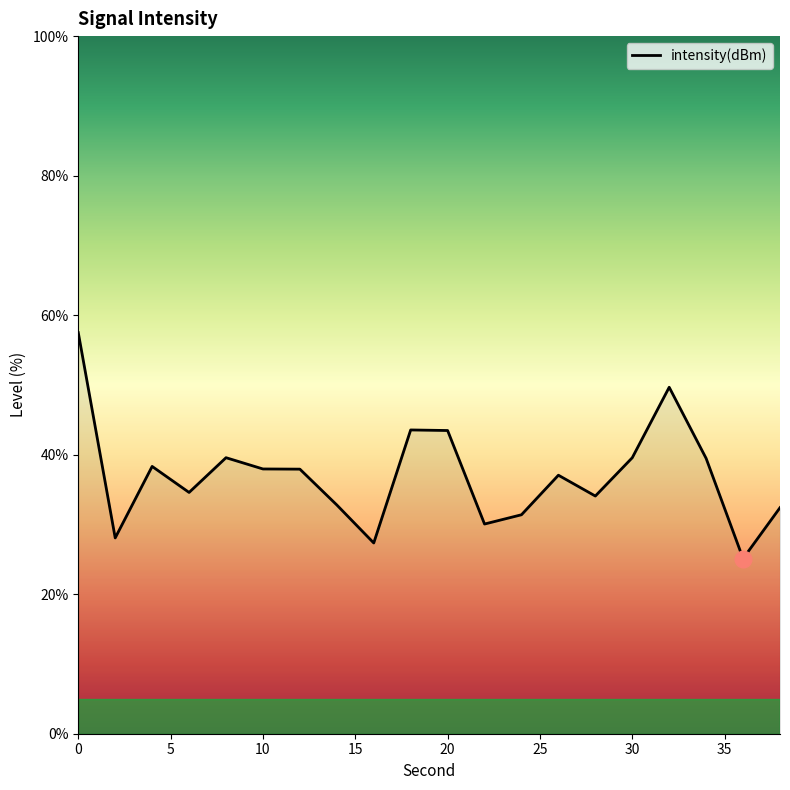

What is the difference between the maximum and minimum values?

32.4